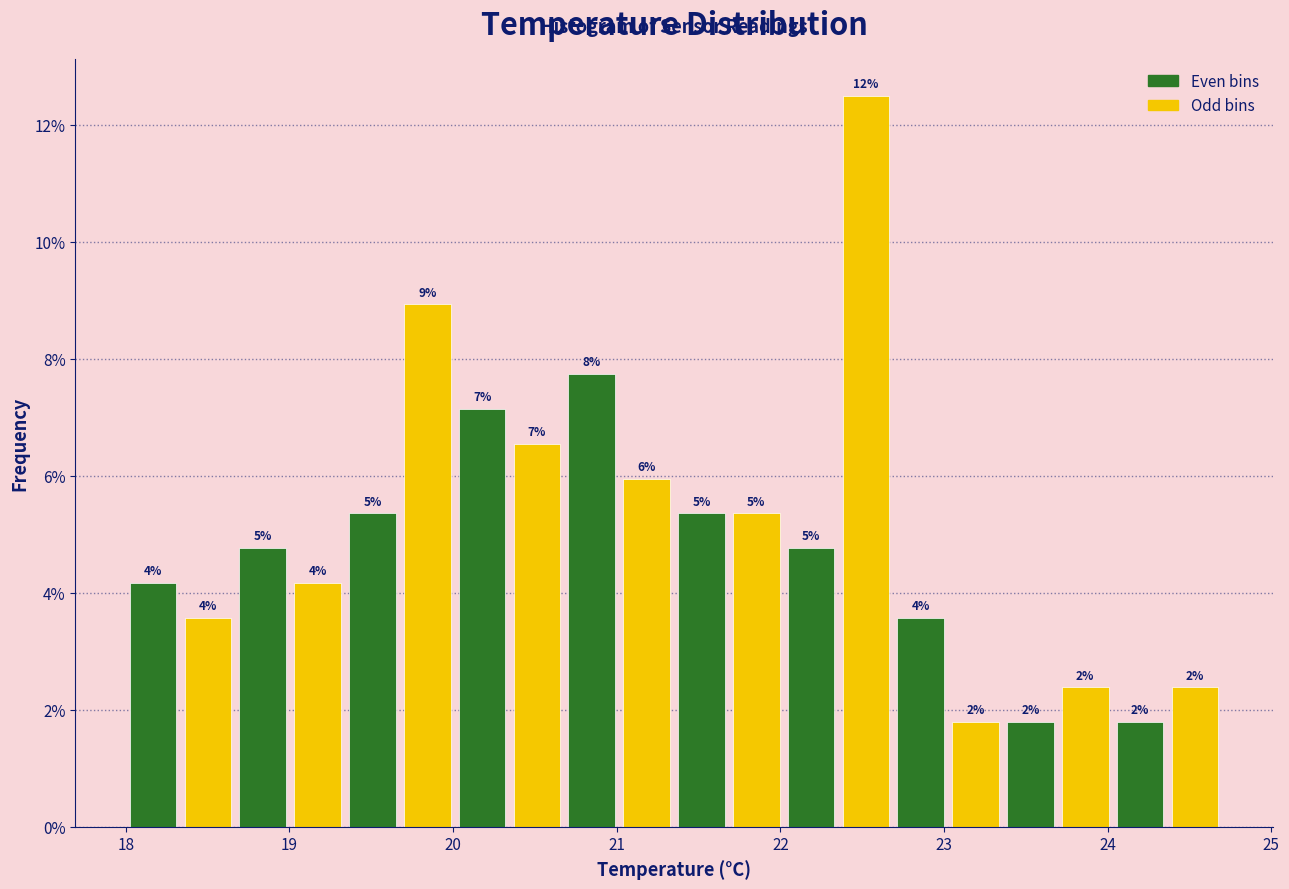

Around what value on the x-axis is the tallest bar? Give the approximate position of its centre, as read against the axis.

22.5